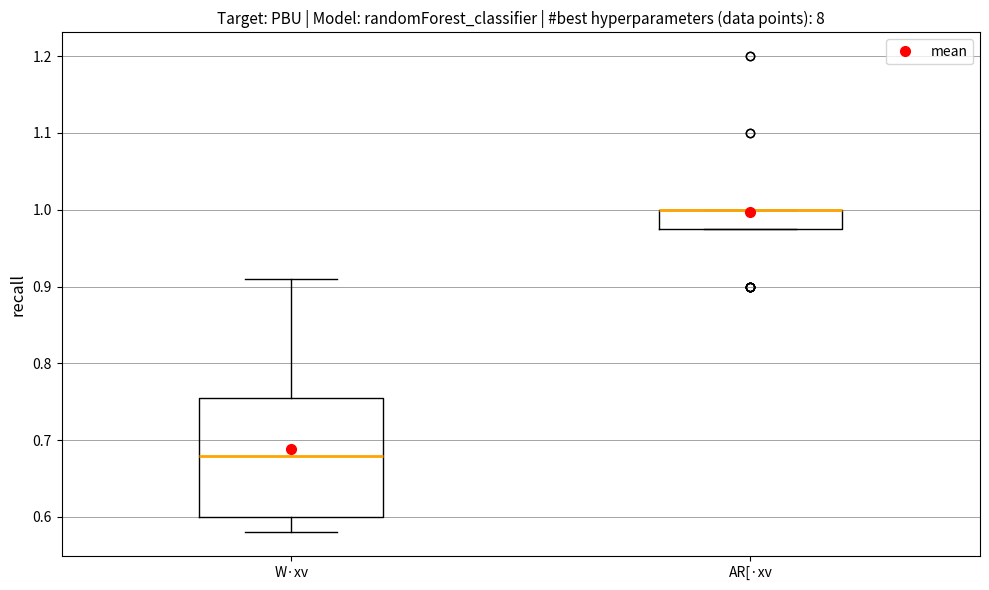

Where is the upper edge of the box for AR[·xv on the y-axis? The values are not printed on the chart, so give them approximately, as read against the axis.

1.00